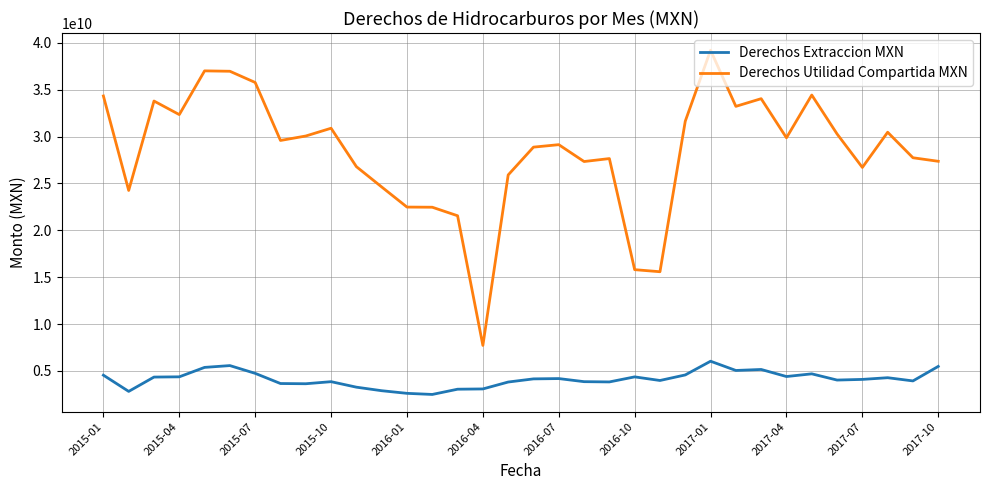

Rank the series by their average value, from lowest to highest.

Derechos Extraccion MXN, Derechos Utilidad Compartida MXN